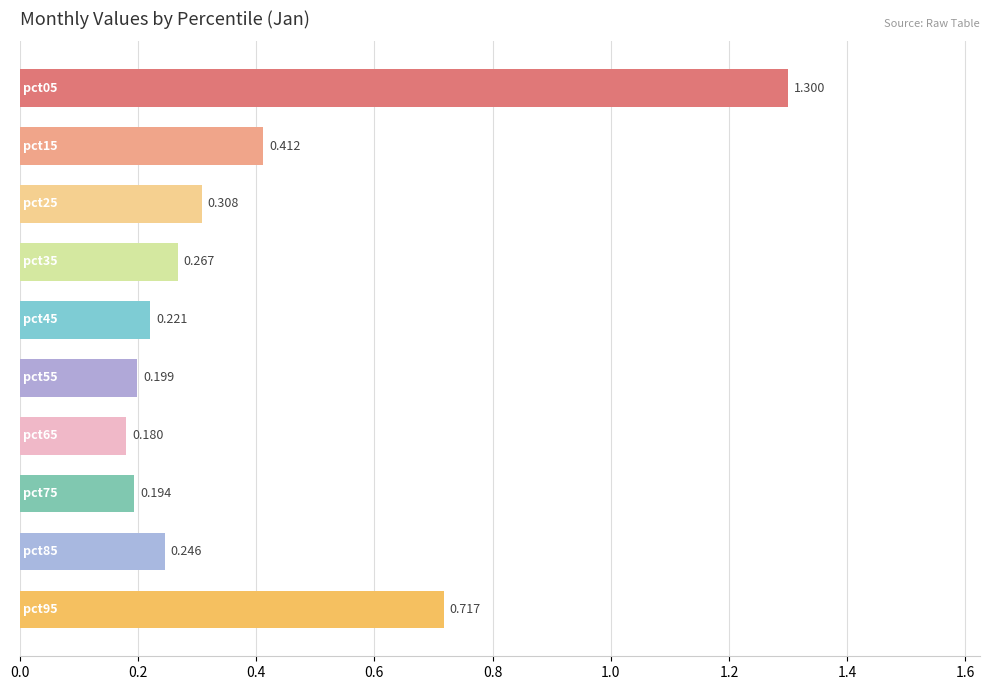

How many distinct data groups are displayed?

1